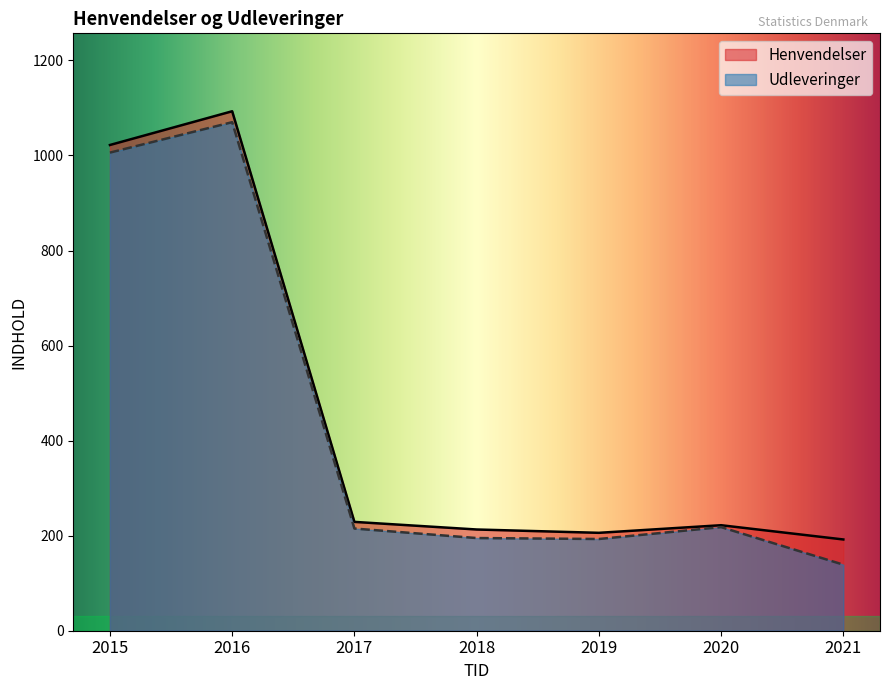

True or false: Udleveringer has more than 1 interior local peaks.

True